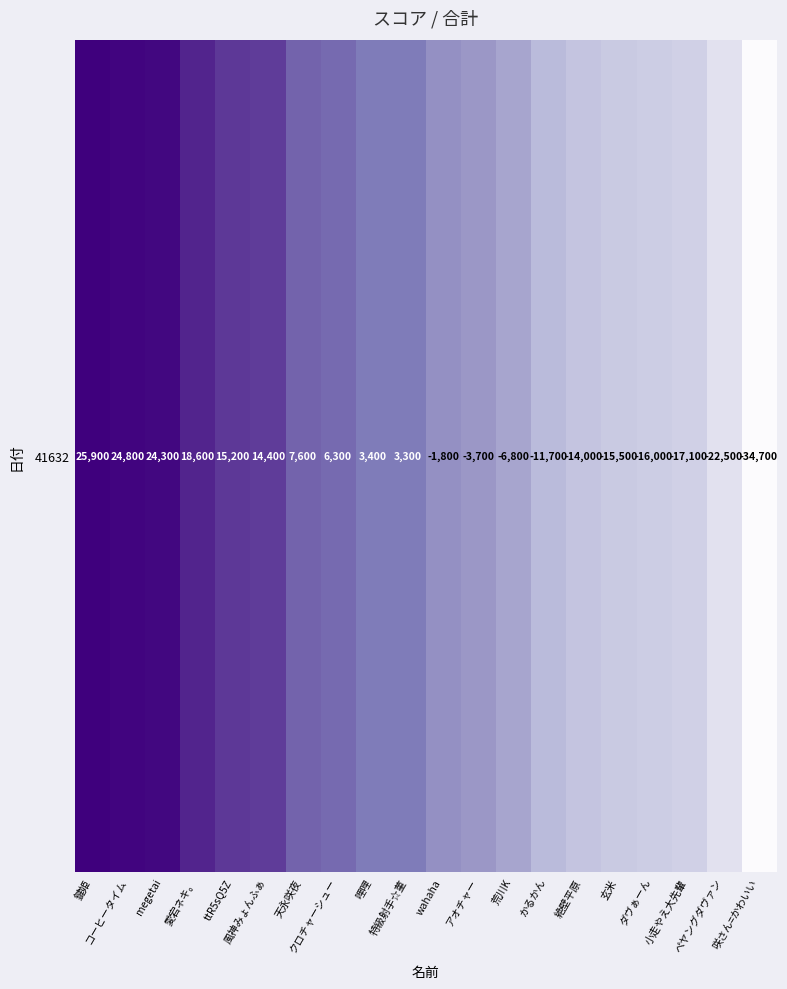

Reading left to right, list all the values displayed in this chart.

25900	24800	24300	18600	15200	14400	7600	6300	3400	3300	-1800	-3700	-6800	-11700	-14000	-15500	-16000	-17100	-22500	-34700